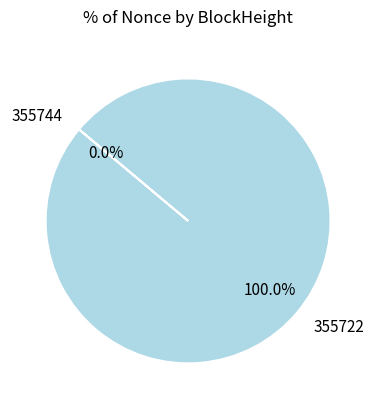

True or false: 355722 accounts for 100% of the total.

True